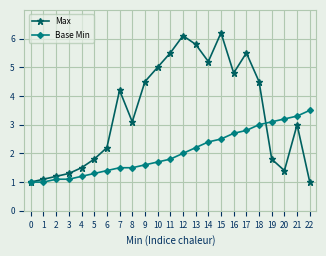

At which label is Max closest to 3?

21